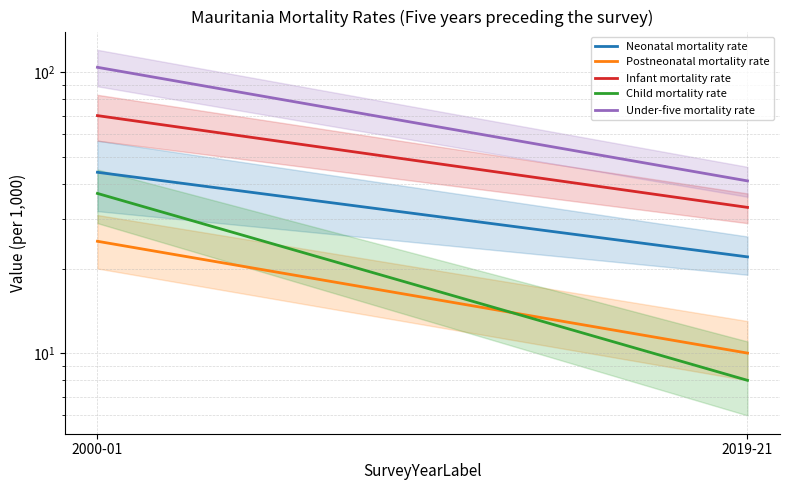

Does the chart display data point markers on the line(s)?

No